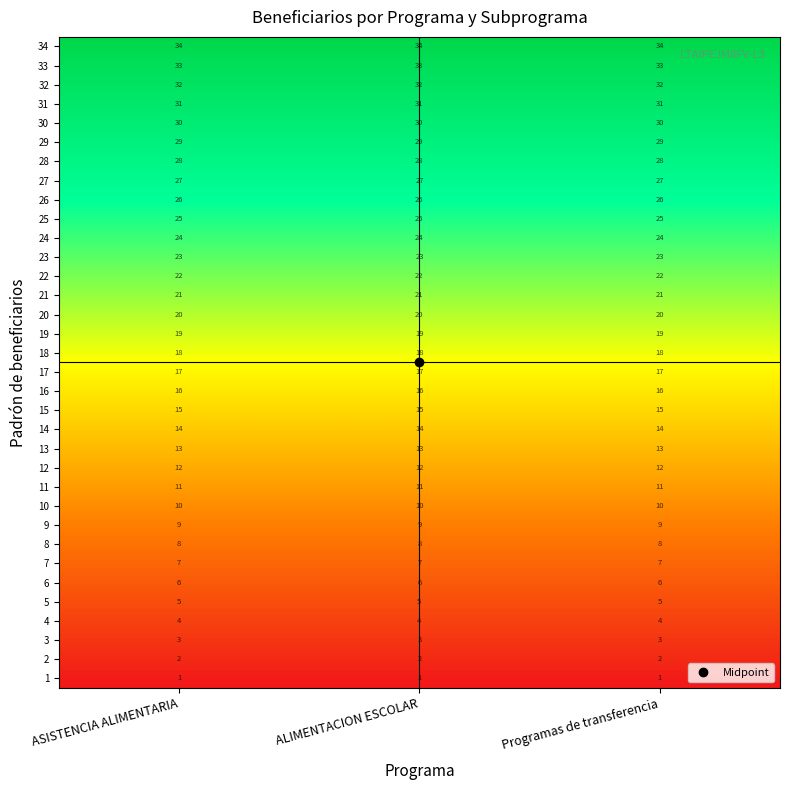

Between 6 and 1, which is larger?

6